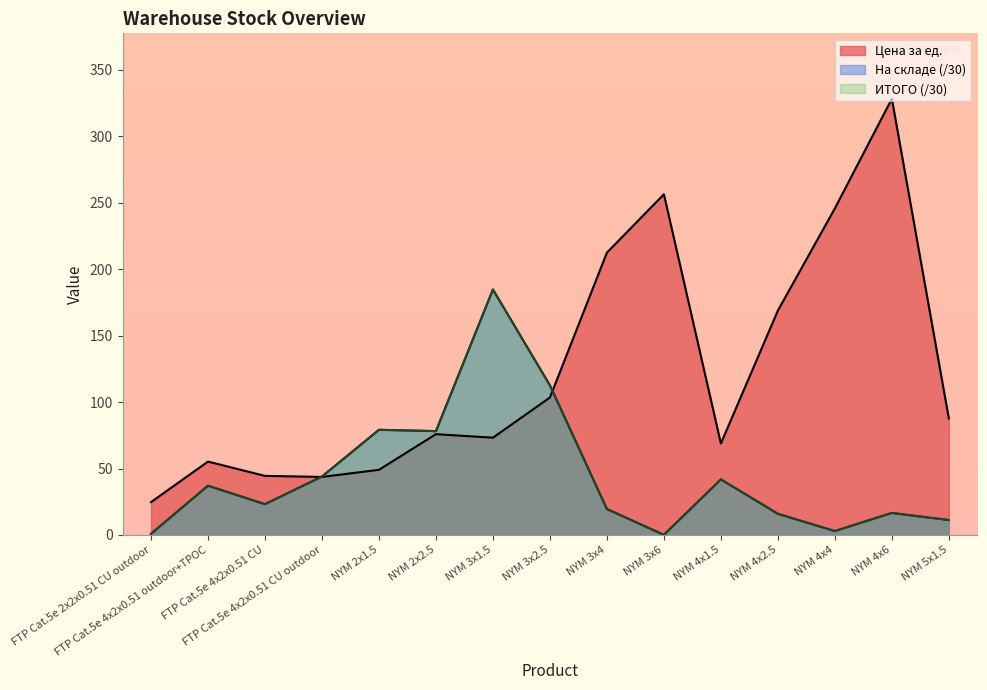

Reading left to right, transcribe all the data shown in this chart.

Цена за ед.: FTP Cat.5e 2x2x0.51 CU outdoor=24.8	FTP Cat.5e 4x2x0.51 outdoor+ТРОС=55.2	FTP Cat.5e 4x2x0.51 CU=44.5	FTP Cat.5e 4x2x0.51 CU outdoor=43.7	NYM 2x1.5=49.0	NYM 2x2.5=75.9	NYM 3x1.5=73.2	NYM 3x2.5=103.4	NYM 3x4=212.5	NYM 3x6=256.4	NYM 4x1.5=68.9	NYM 4x2.5=168.9	NYM 4x4=245.8	NYM 4x6=328.3	NYM 5x1.5=87.7
На складе: FTP Cat.5e 2x2x0.51 CU outdoor=0.9	FTP Cat.5e 4x2x0.51 outdoor+ТРОС=37.1	FTP Cat.5e 4x2x0.51 CU=23.2	FTP Cat.5e 4x2x0.51 CU outdoor=44.0	NYM 2x1.5=79.2	NYM 2x2.5=78.2	NYM 3x1.5=184.7	NYM 3x2.5=112.6	NYM 3x4=19.5	NYM 3x6=0.1	NYM 4x1.5=41.8	NYM 4x2.5=15.9	NYM 4x4=3.0	NYM 4x6=16.6	NYM 5x1.5=11.2
ИТОГО: FTP Cat.5e 2x2x0.51 CU outdoor=0.9	FTP Cat.5e 4x2x0.51 outdoor+ТРОС=37.1	FTP Cat.5e 4x2x0.51 CU=23.2	FTP Cat.5e 4x2x0.51 CU outdoor=44.0	NYM 2x1.5=79.2	NYM 2x2.5=78.2	NYM 3x1.5=184.7	NYM 3x2.5=112.6	NYM 3x4=19.5	NYM 3x6=0.1	NYM 4x1.5=41.8	NYM 4x2.5=15.9	NYM 4x4=3.0	NYM 4x6=16.6	NYM 5x1.5=11.2